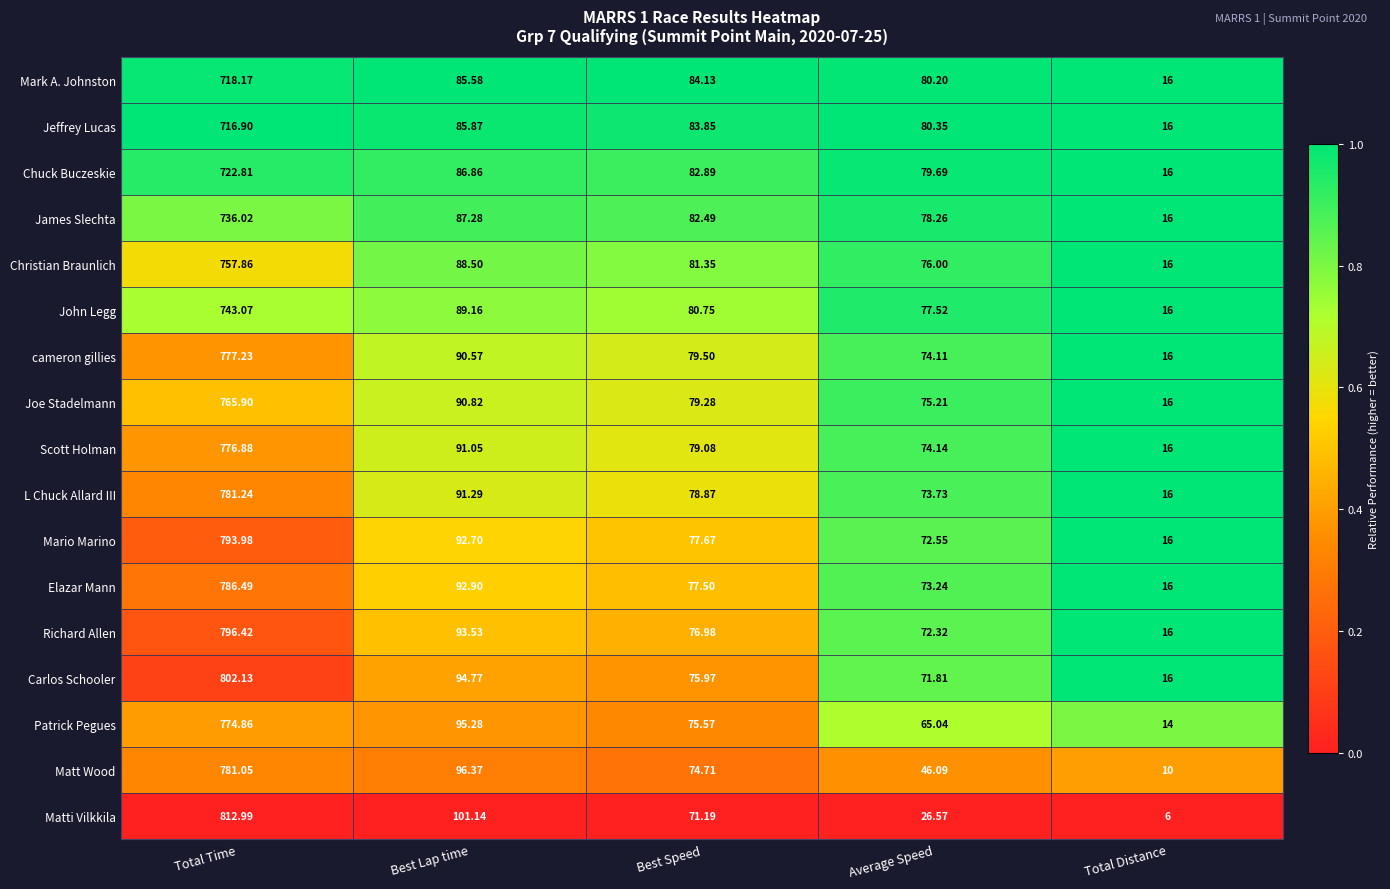

Which series has the largest range (max minus min)?

Matti Vilkkila